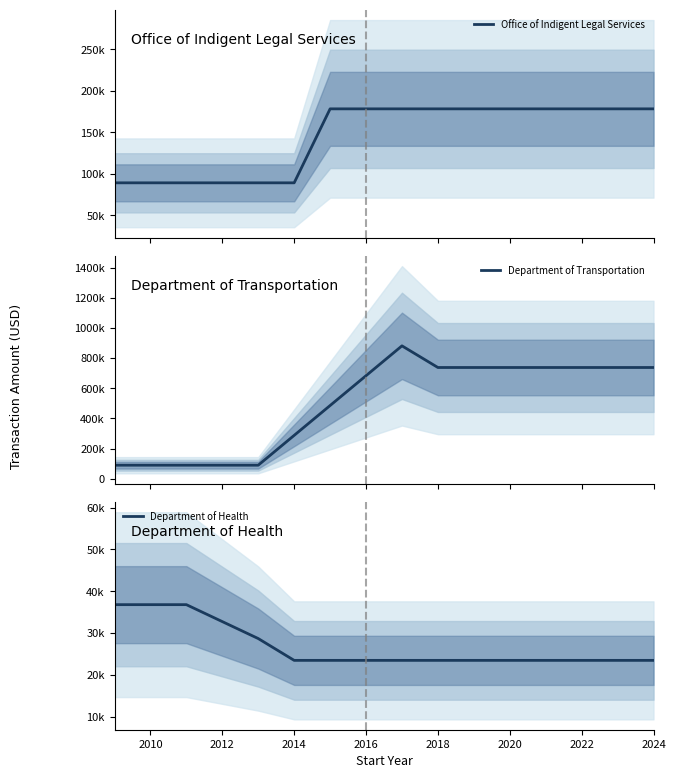

Reading left to right, transcribe all the data shown in this chart.

Office of Indigent Legal Services: 89154.0	89154.0	89154.0	89154.0	89154.0	89154.0	178308.0	178308.0	178308.0	178308.0	178308.0	178308.0	178308.0	178308.0	178308.0	178308.0
Department of Transportation: 89500.0	89500.0	89500.0	89500.0	89500.0	287625.0	485750.0	683875.0	882000.0	738266.0	738266.0	738266.0	738266.0	738266.0	738266.0	738266.0
Department of Health: 36805.0	36805.0	36805.0	32756.5	28708.0	23493.0	23493.0	23493.0	23493.0	23493.0	23493.0	23493.0	23493.0	23493.0	23493.0	23493.0